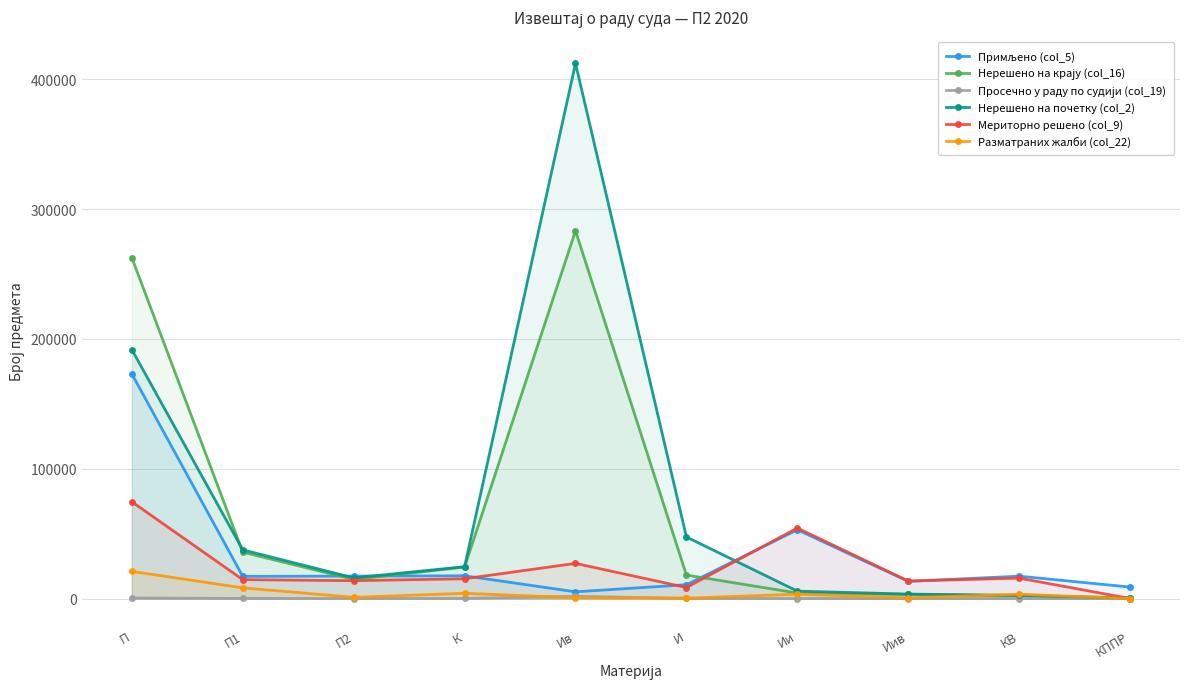

True or false: Просечно у раду по судији (col_19) has a value of 46 at Ии.

False